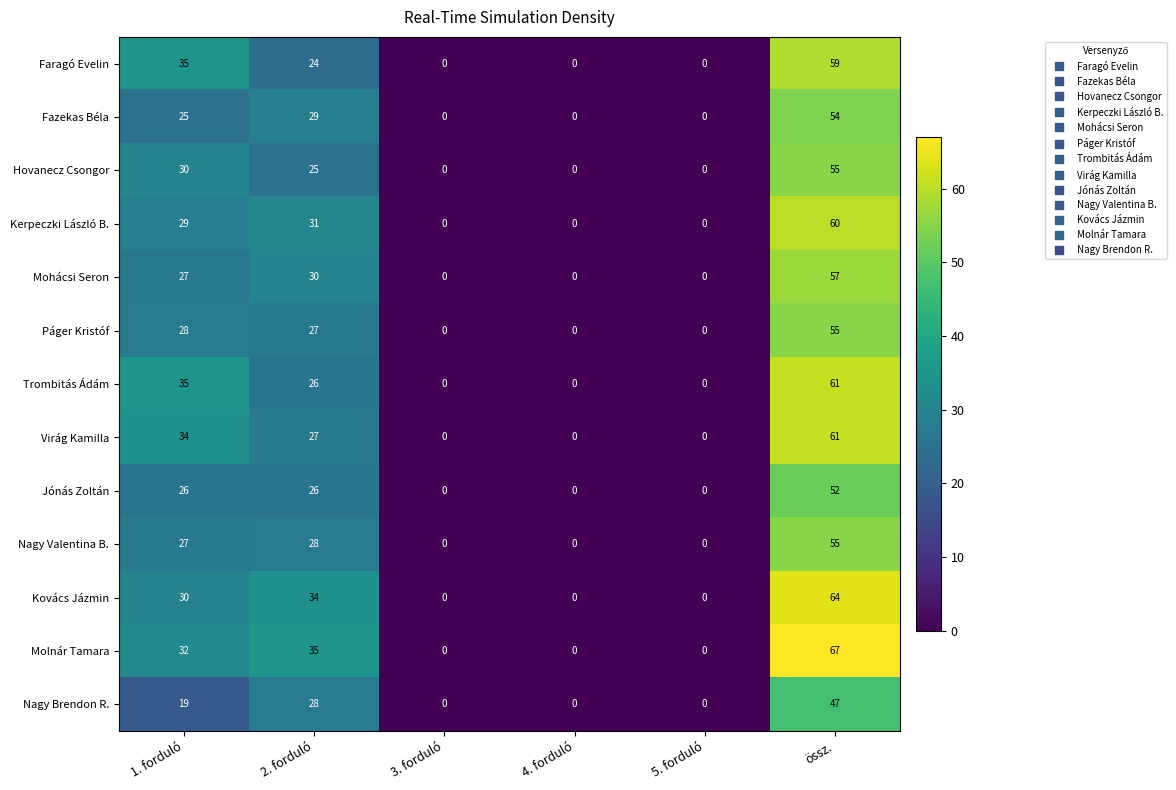

At how many categories does at least one series exceed 16?

3